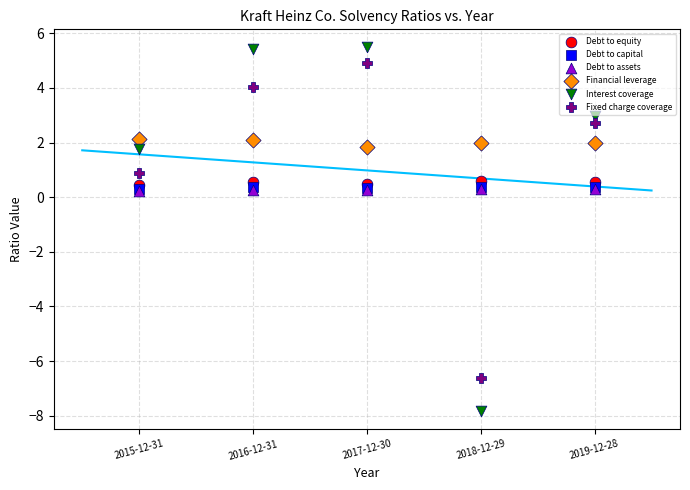

Which series reaches the maximum Y coordinate?

Interest coverage